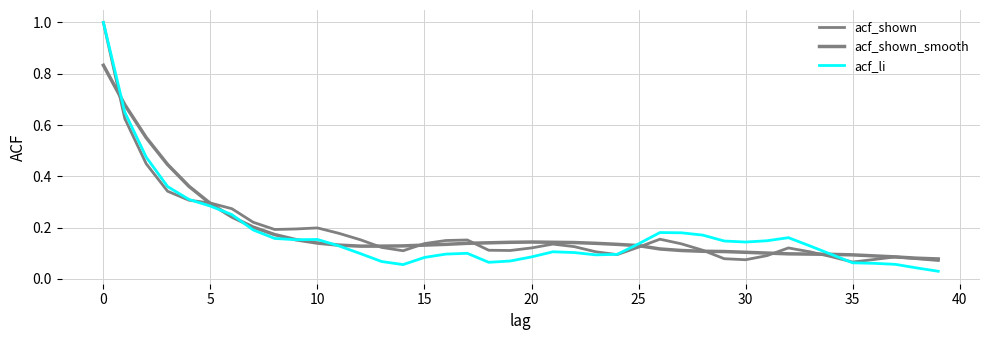

How many interior local valleys does the acf_li series have?

5